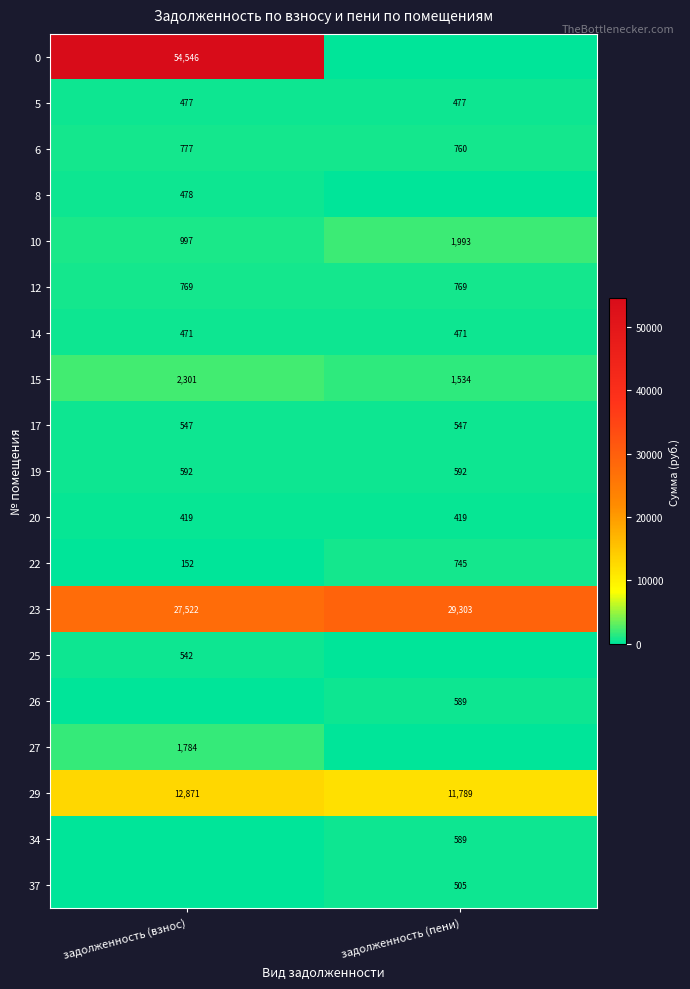

What value does the 17 series have at задолженность (взнос)?

547